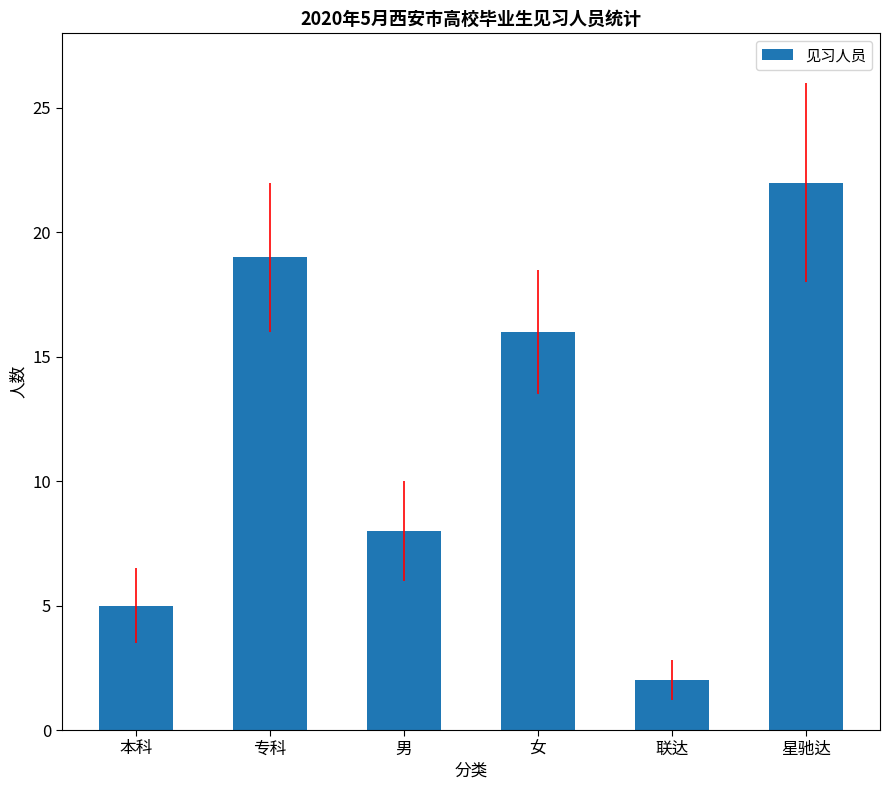

Does the chart contain stacked bars?

No